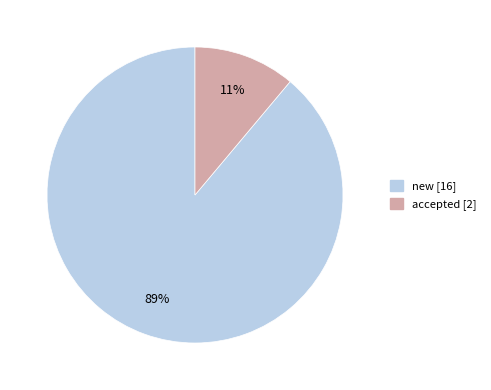

Combined, do accepted and new account for over 50%?

Yes